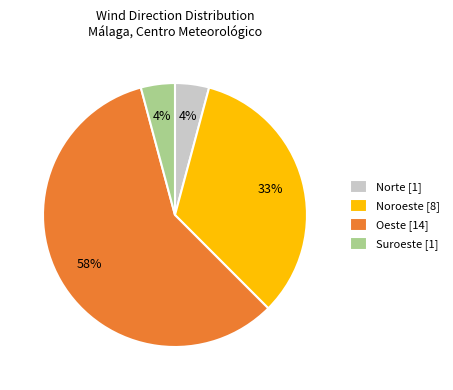

Do Oeste and Suroeste together represent more than half of the pie?

Yes